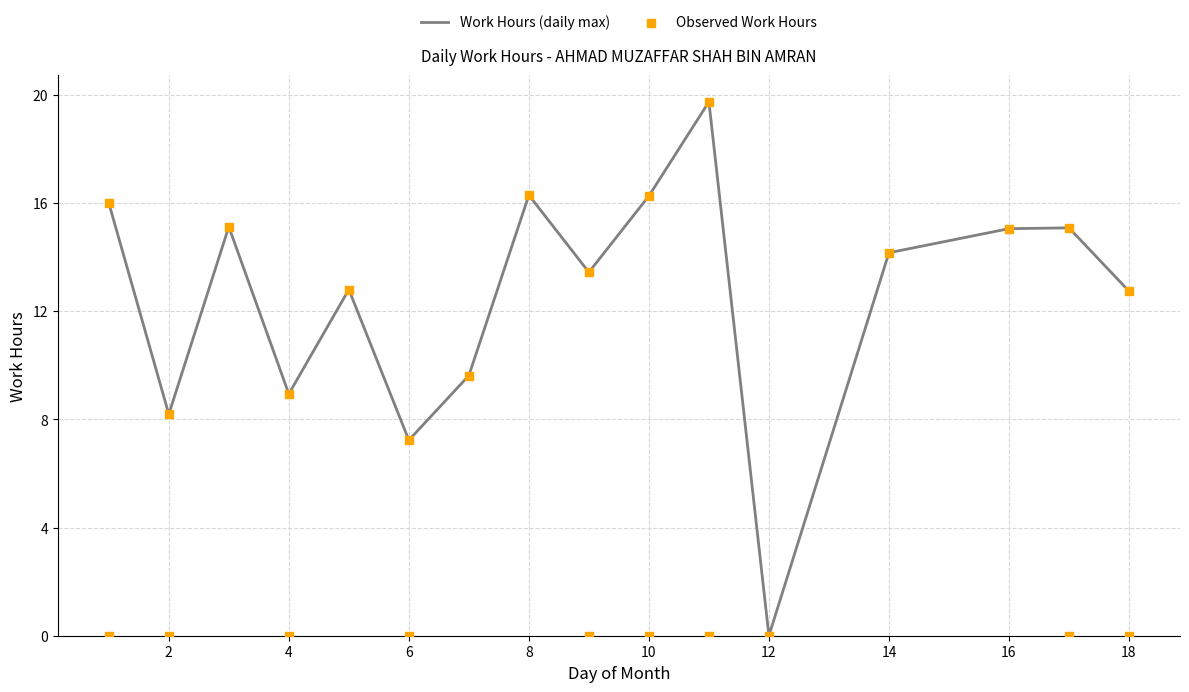

Is it true that Work Hours (daily max) equals 14.2 at 14?

True